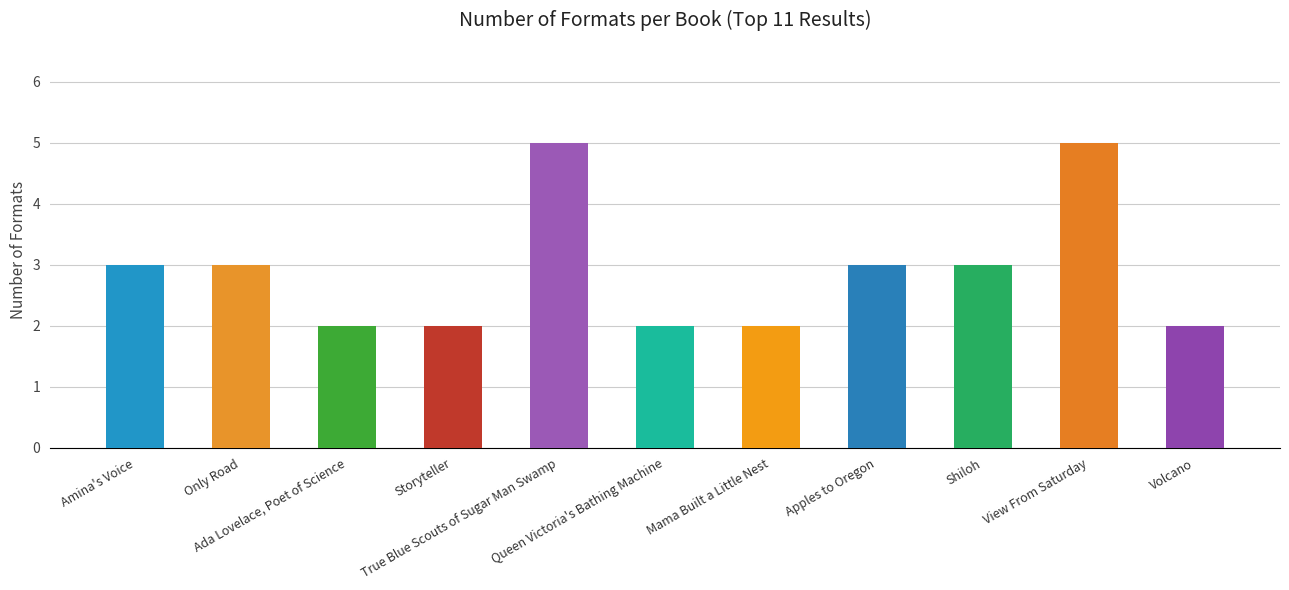

Reading right to left, what are all the values shown in this chart?

2	5	3	3	2	2	5	2	2	3	3